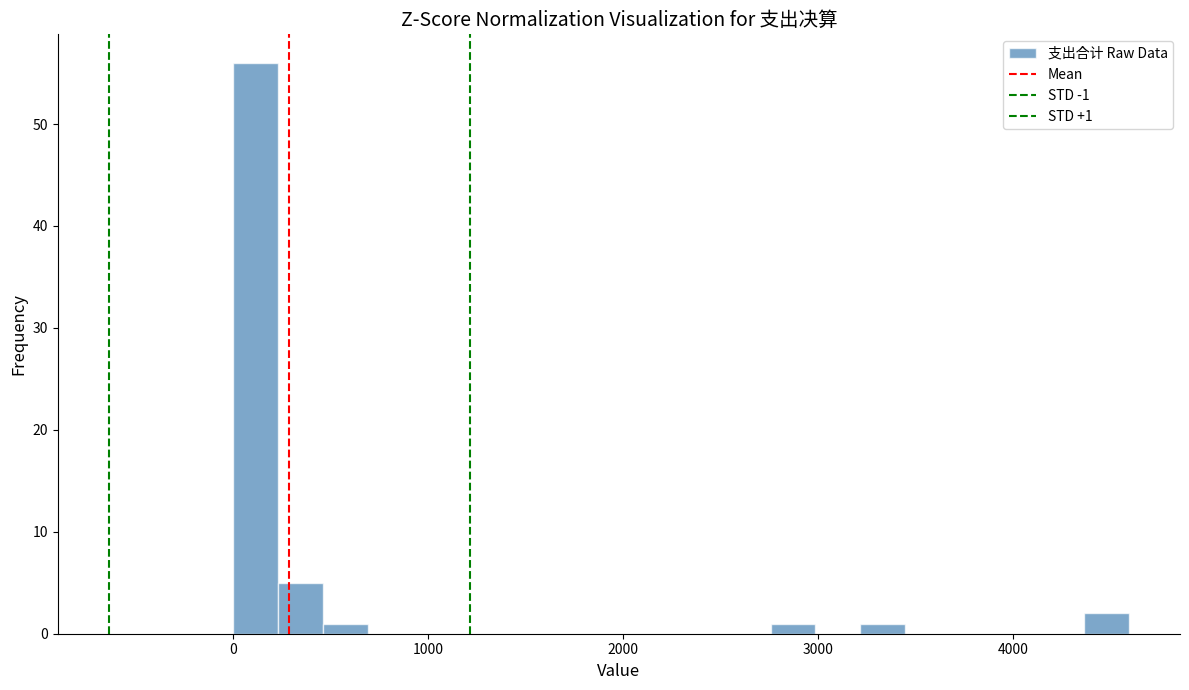

Around what value on the x-axis is the tallest bar? Give the approximate position of its centre, as read against the axis.

100